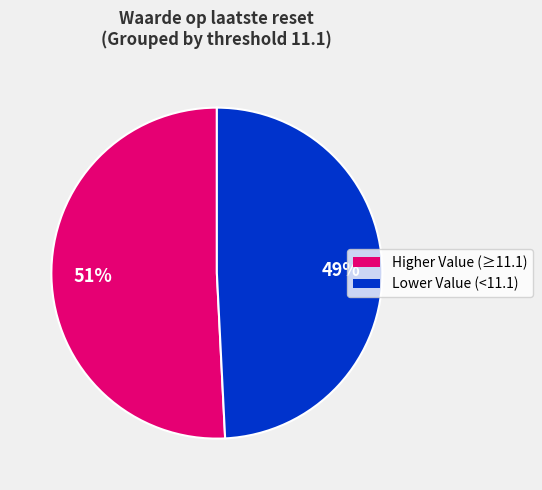

To the nearest percent, what is the difference between the largest and smallest slice percentages?

2%